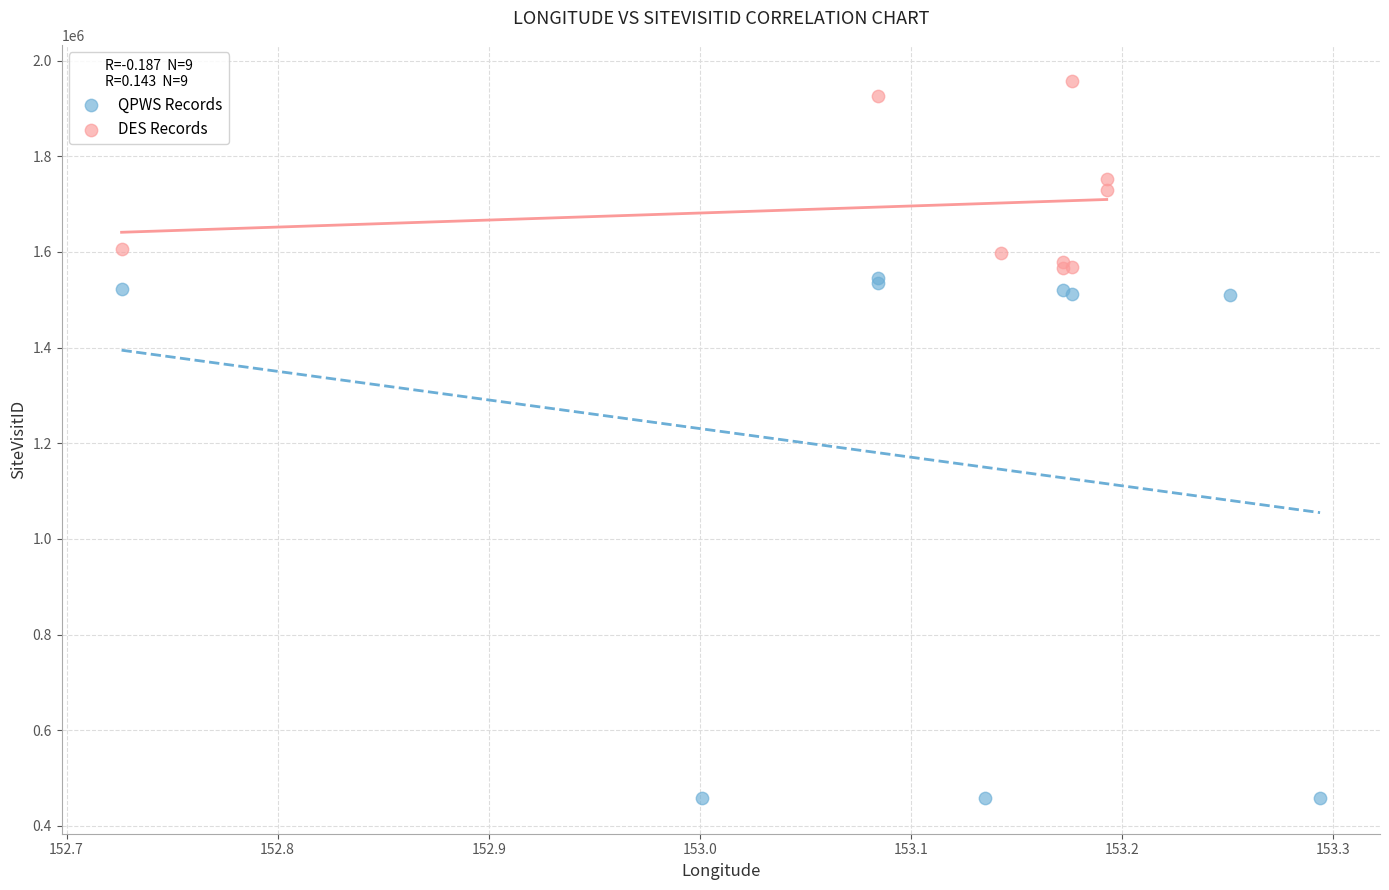

Which series reaches the minimum Y coordinate?

QPWS Records